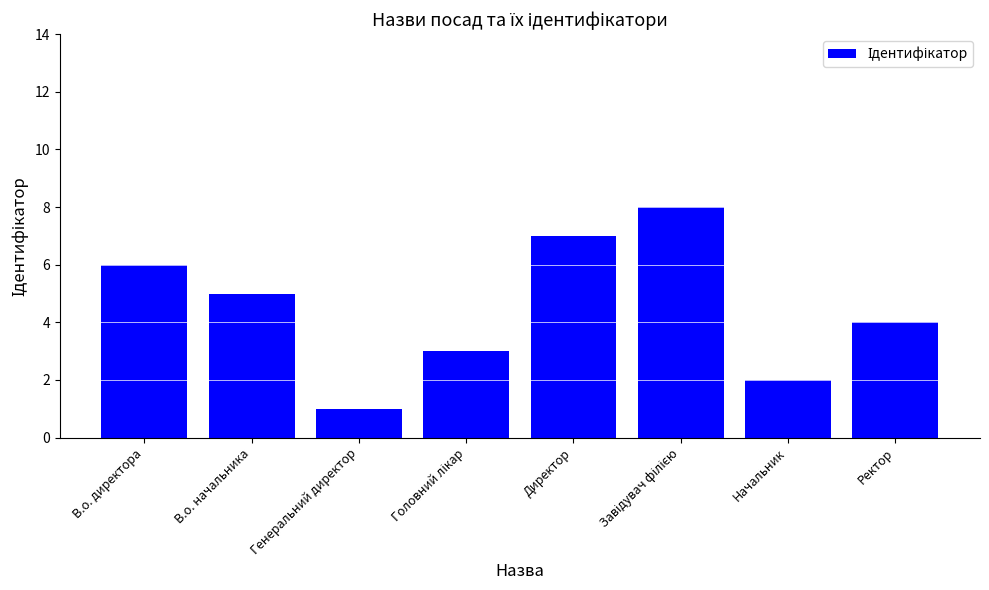

Count the values in the range 3 to 7.

5